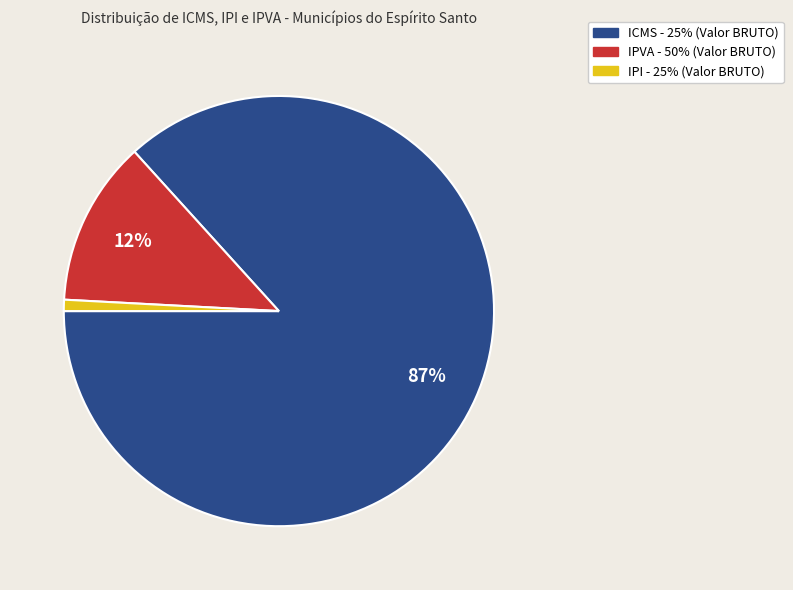

To the nearest percent, what is the difference between the largest and smallest slice percentages?

86%